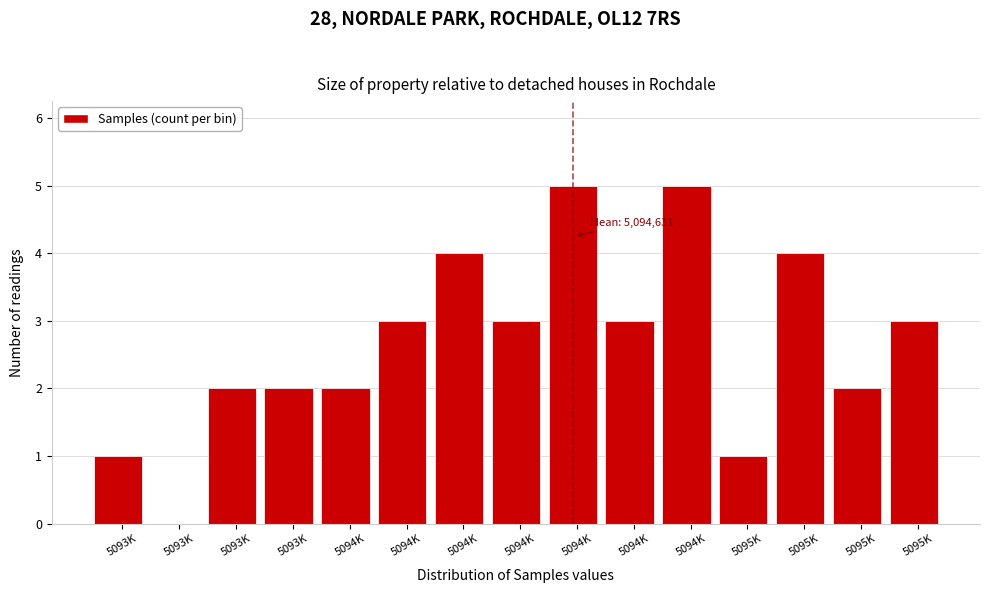

How many distinct data groups are displayed?

1